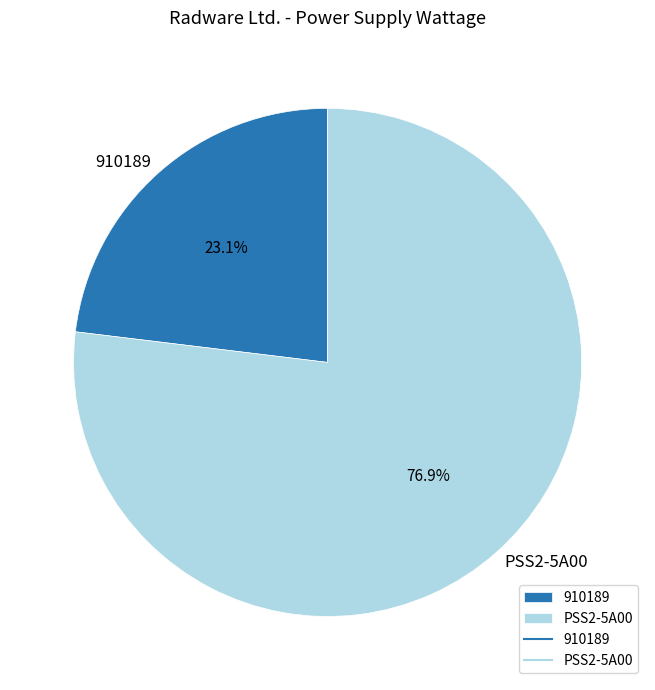

Approximately how many times larger is the value at PSS2-5A00 compared to 910189?

3.3